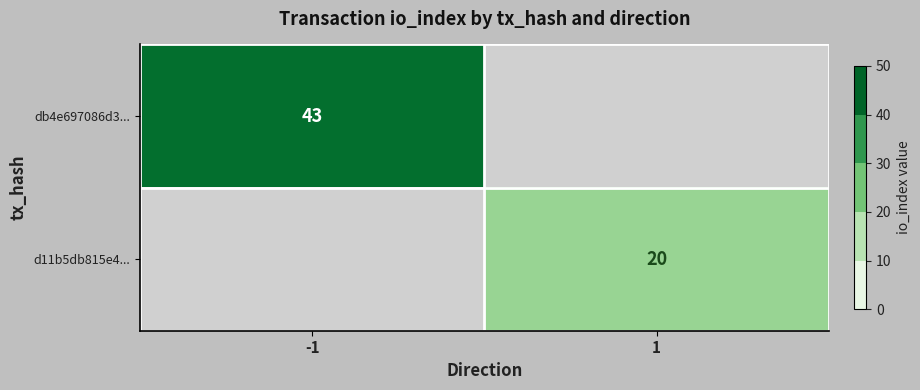

At how many categories does at least one series exceed 32?

1